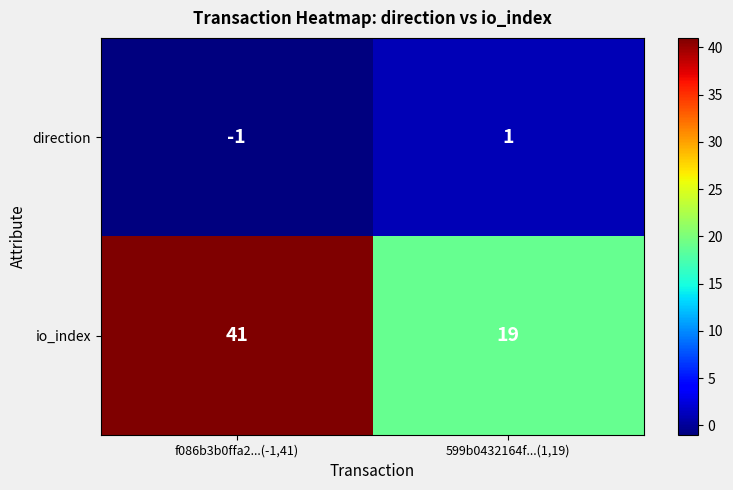

At which label is direction closest to 0?

f086b3b0ffa2...(-1,41)